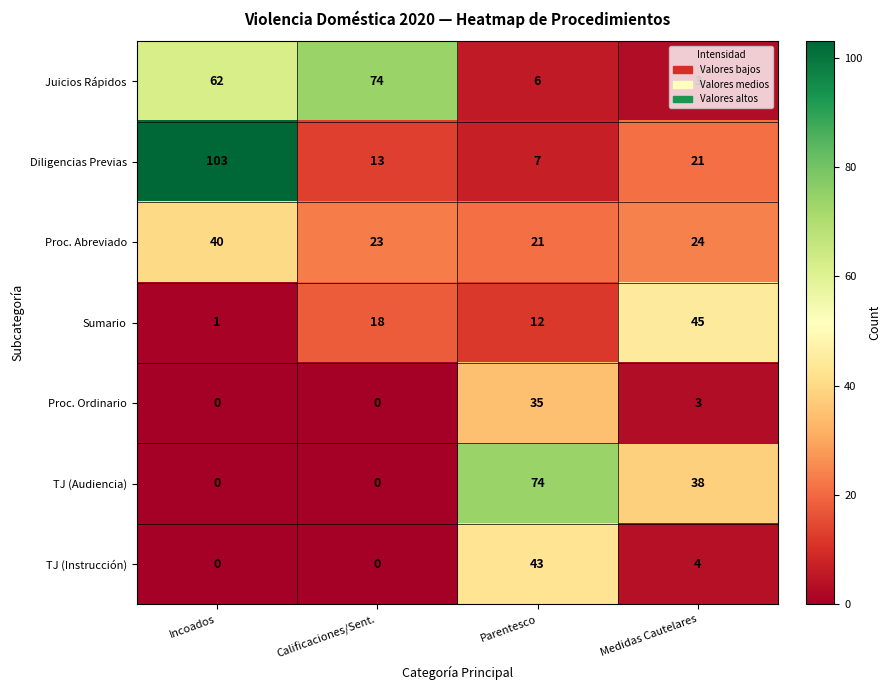

Which series has the largest total across all categories?

Juicios Rápidos